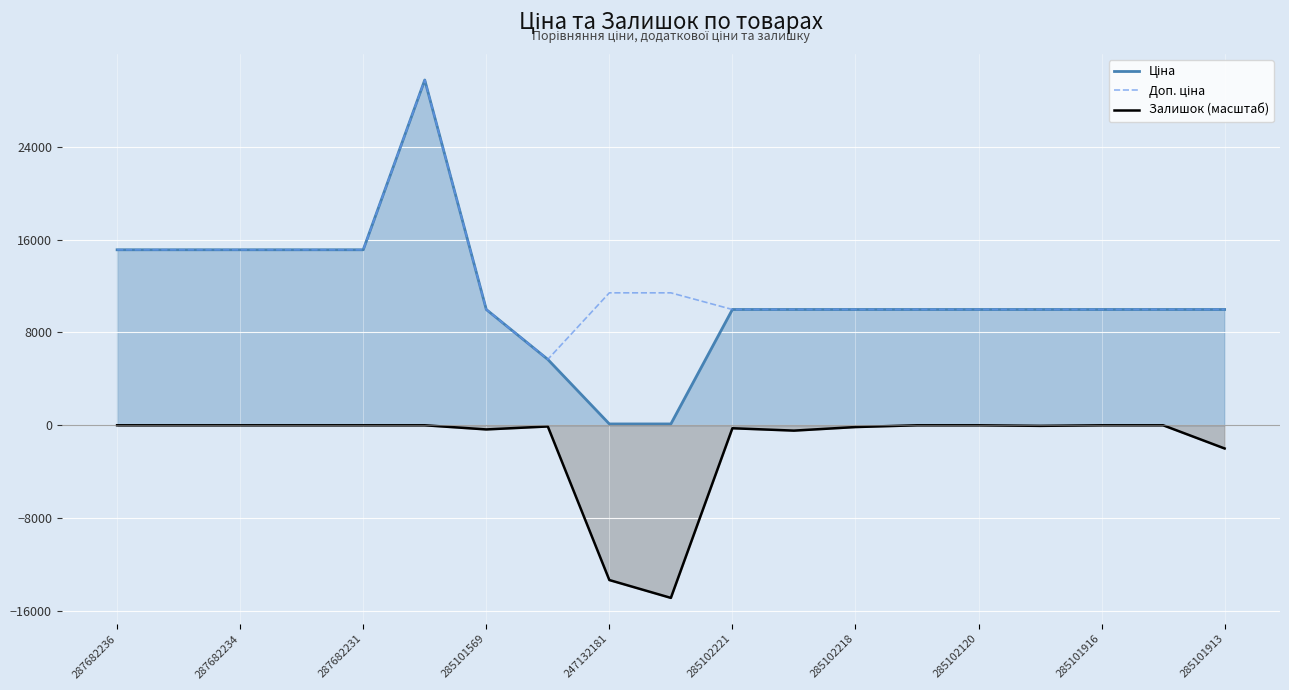

True or false: Залишок (масштаб) and Ціна intersect in this chart.

False